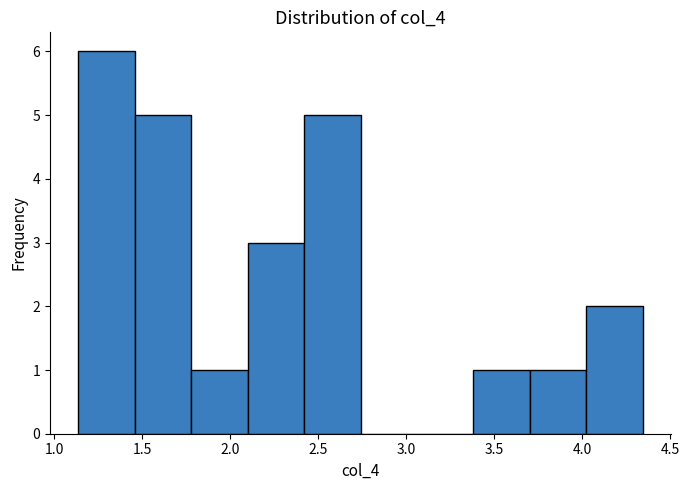

How tall is the bar that spans 2.10 to 2.40 on the x-axis? Neither the bar edges nor the heights are printed on the chart, so give them approximately, as read against the axes.

3